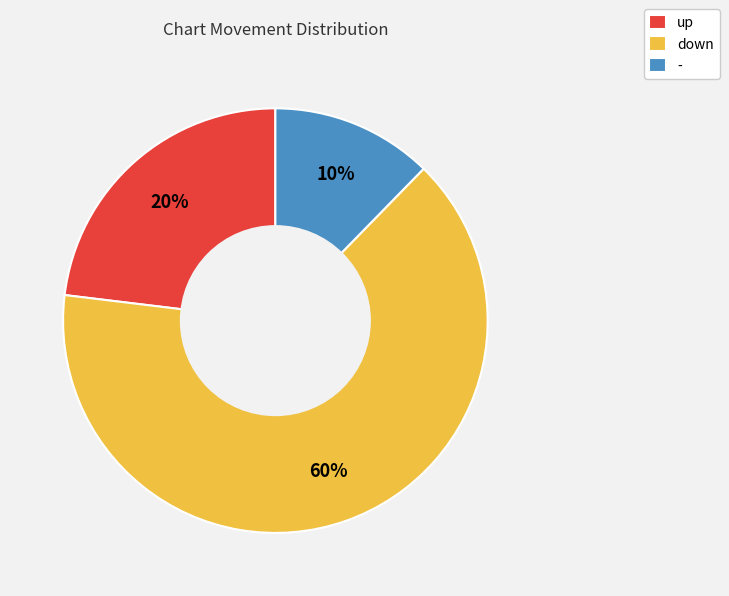

What is the largest slice in the pie chart?

down